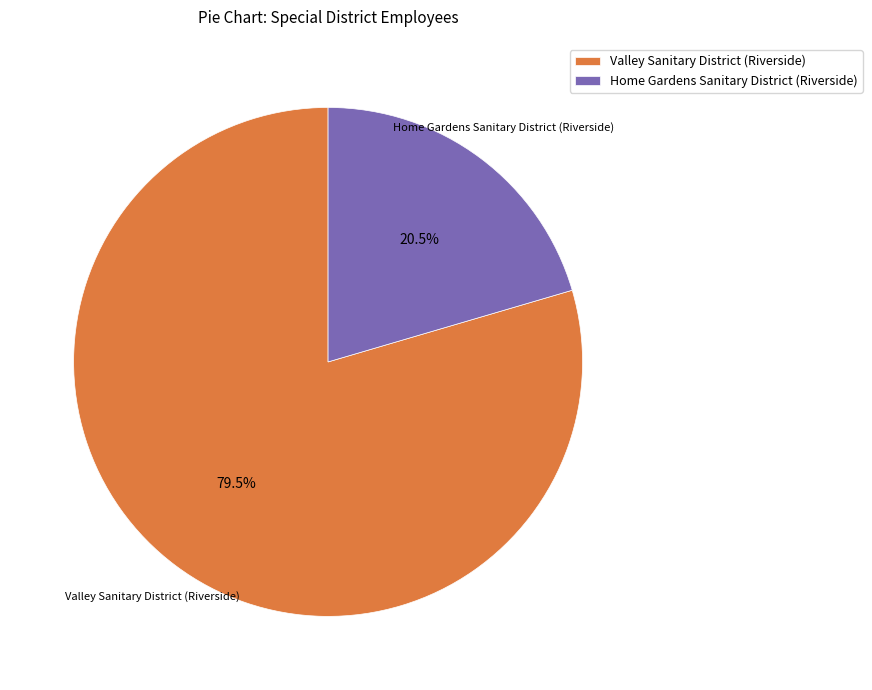

How much of the chart is everything except Home Gardens Sanitary District (Riverside)?

79.5%